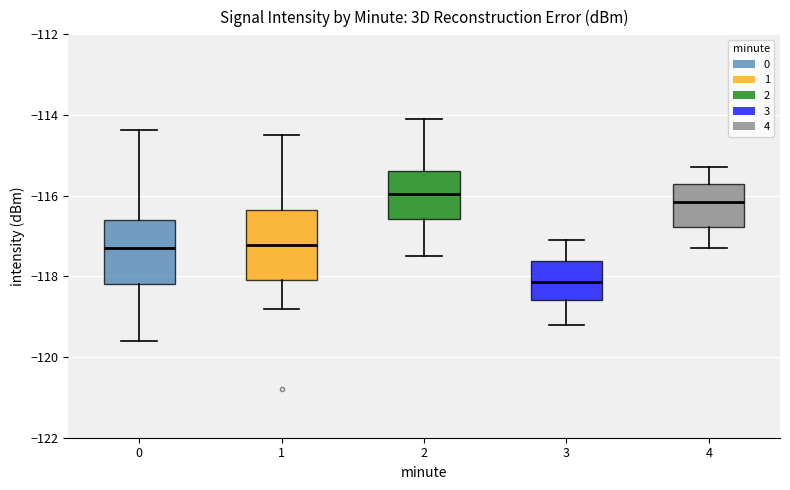

Which box's median line is the lowest?

3